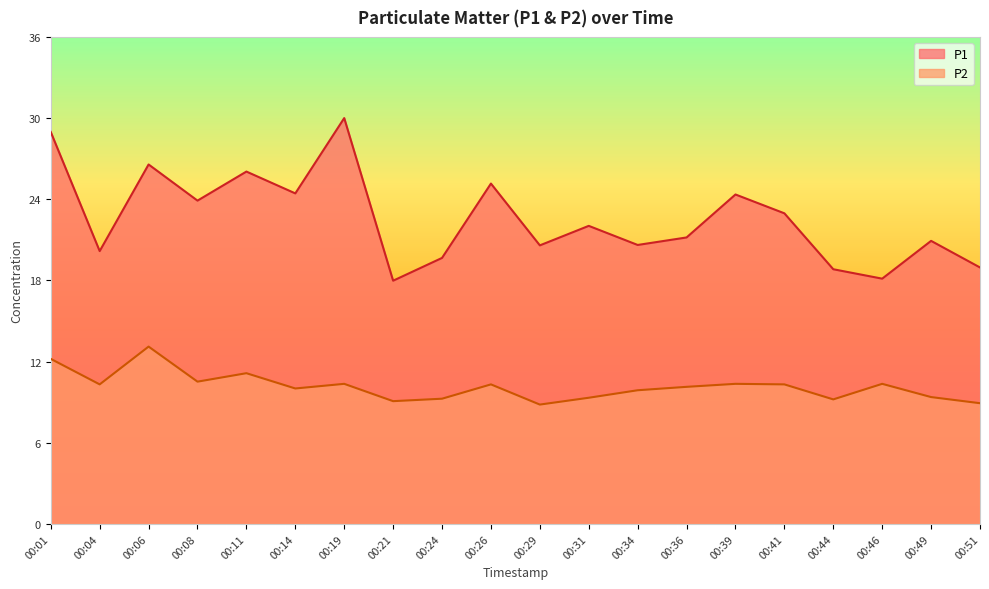

Reading right to left, extract all data points from this chart.

P1: 18.8	20.8	18.0	18.7	22.8	24.1	21.0	20.4	21.9	20.4	24.9	19.5	17.8	29.8	24.2	25.8	23.7	26.4	20.0	28.7
P2: 8.8	9.3	10.3	9.1	10.2	10.3	10.1	9.8	9.2	8.8	10.2	9.2	9.0	10.3	9.9	11.1	10.4	13.0	10.2	12.1